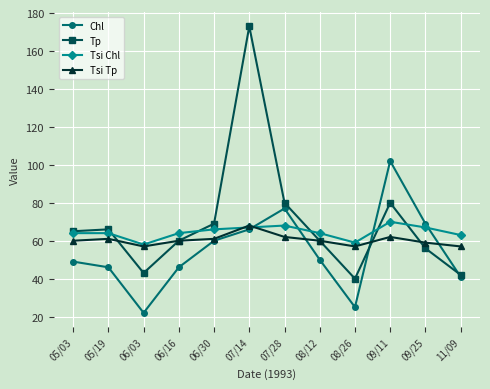

What is the label of the 2nd point from the right?

09/25